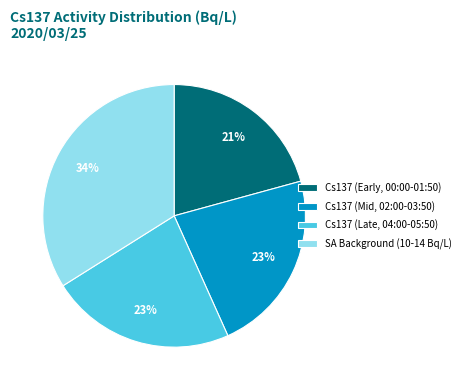

To the nearest percent, what is the difference between the Cs137 (Late, 04:00-05:50) and SA Background (10-14 Bq/L) slice percentages?

11%